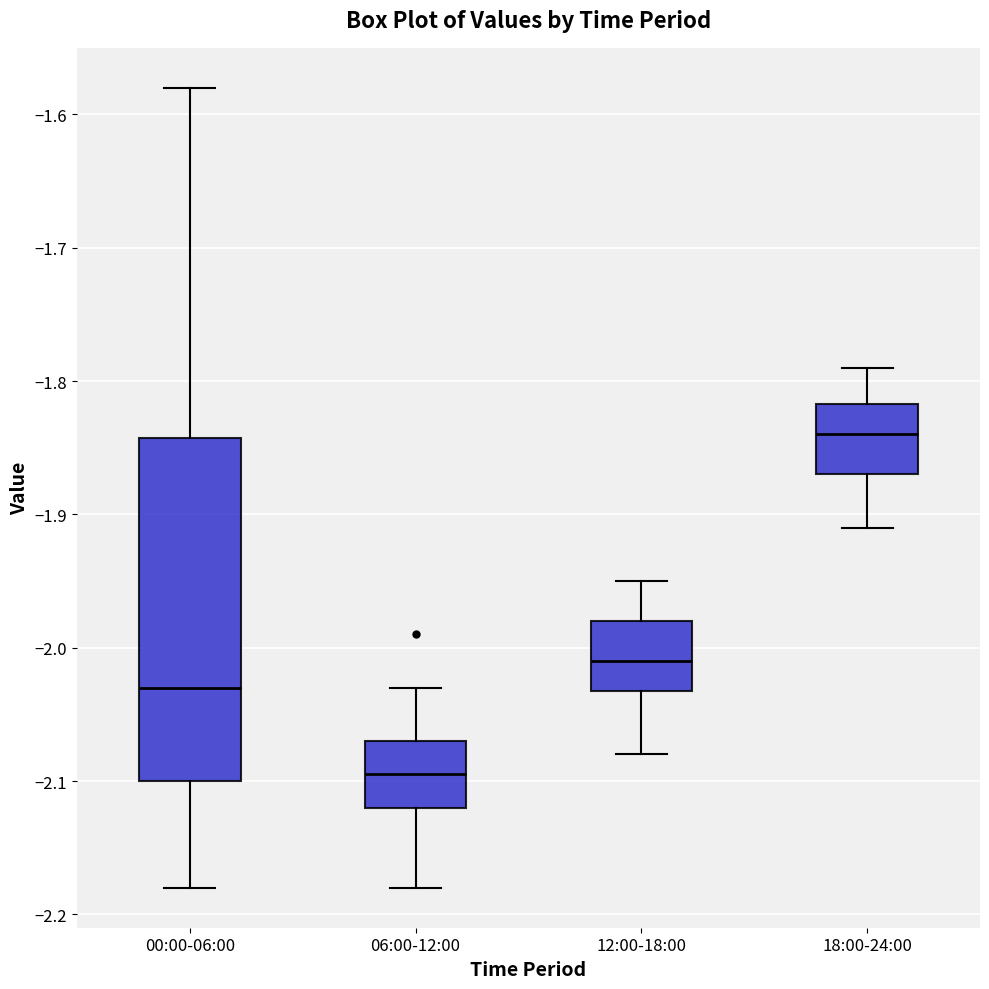

Reading left to right, transcribe this box plot: for each box, give where its median line is, the range the box spans, and where its two whiskers end, as read against the y-axis. The values are not printed on the chart, so give them approximately, as read against the axis.

00:00-06:00: median -2.03, box -2.10 to -1.84, whiskers -2.18 to -1.58
06:00-12:00: median -2.09, box -2.12 to -2.07, whiskers -2.18 to -2.03
12:00-18:00: median -2.01, box -2.03 to -1.98, whiskers -2.08 to -1.95
18:00-24:00: median -1.84, box -1.87 to -1.82, whiskers -1.91 to -1.79